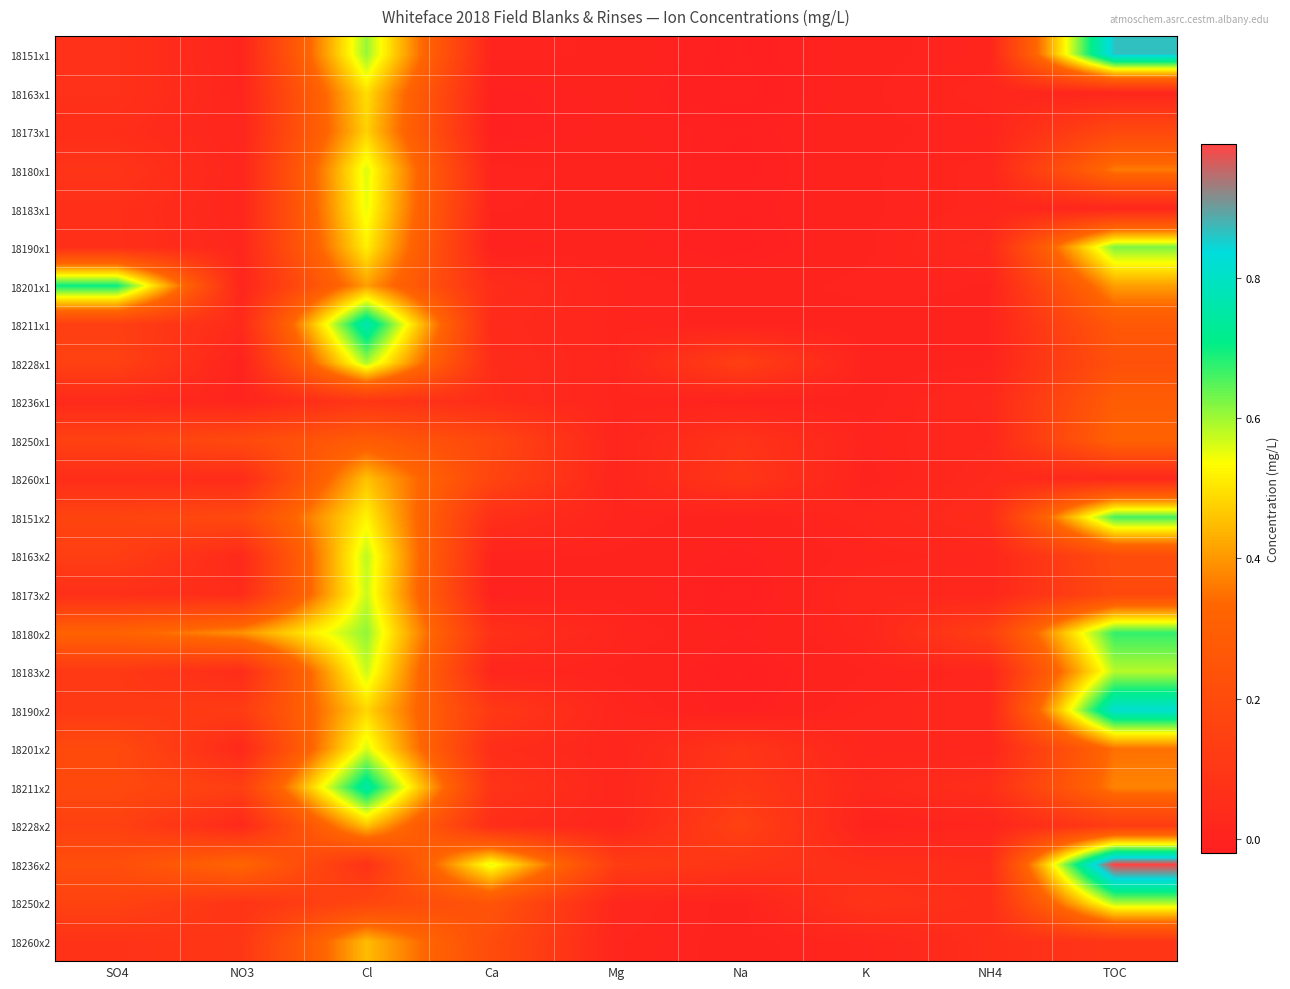

What is the greatest value displayed?

1.0